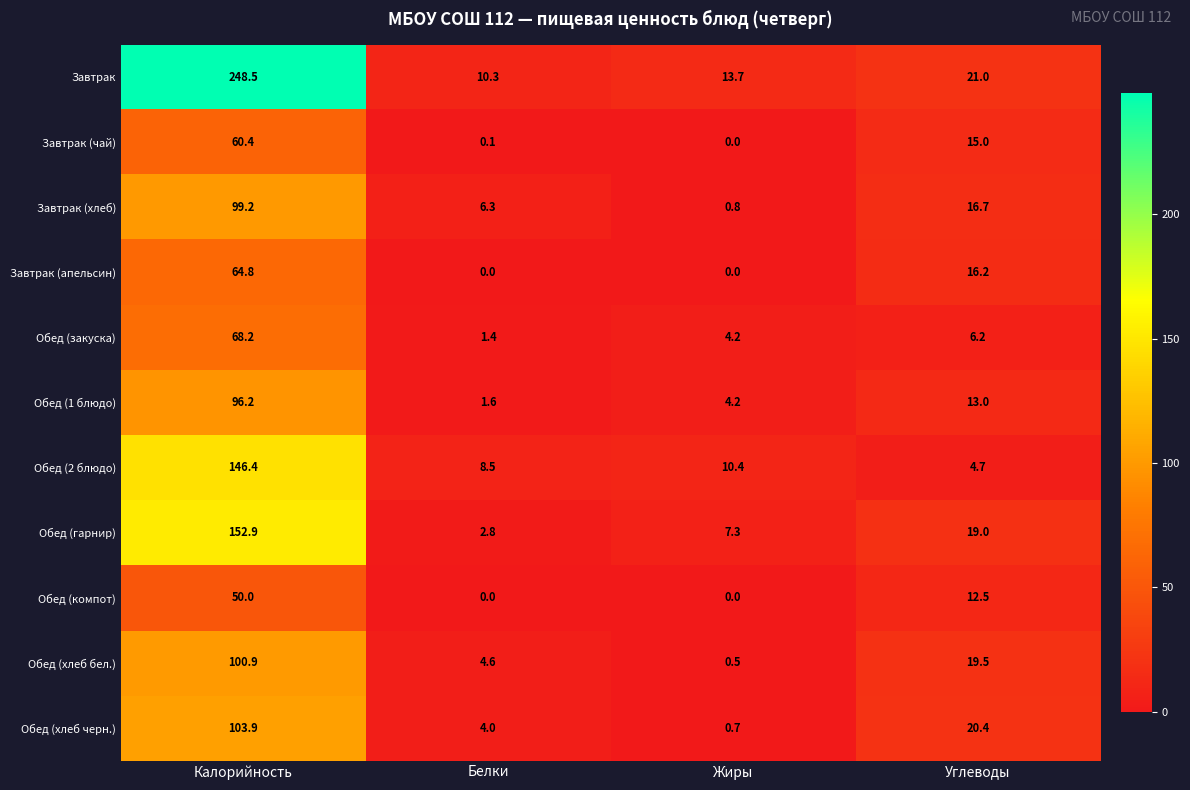

What is the difference between the highest and lowest values at Углеводы?

16.3